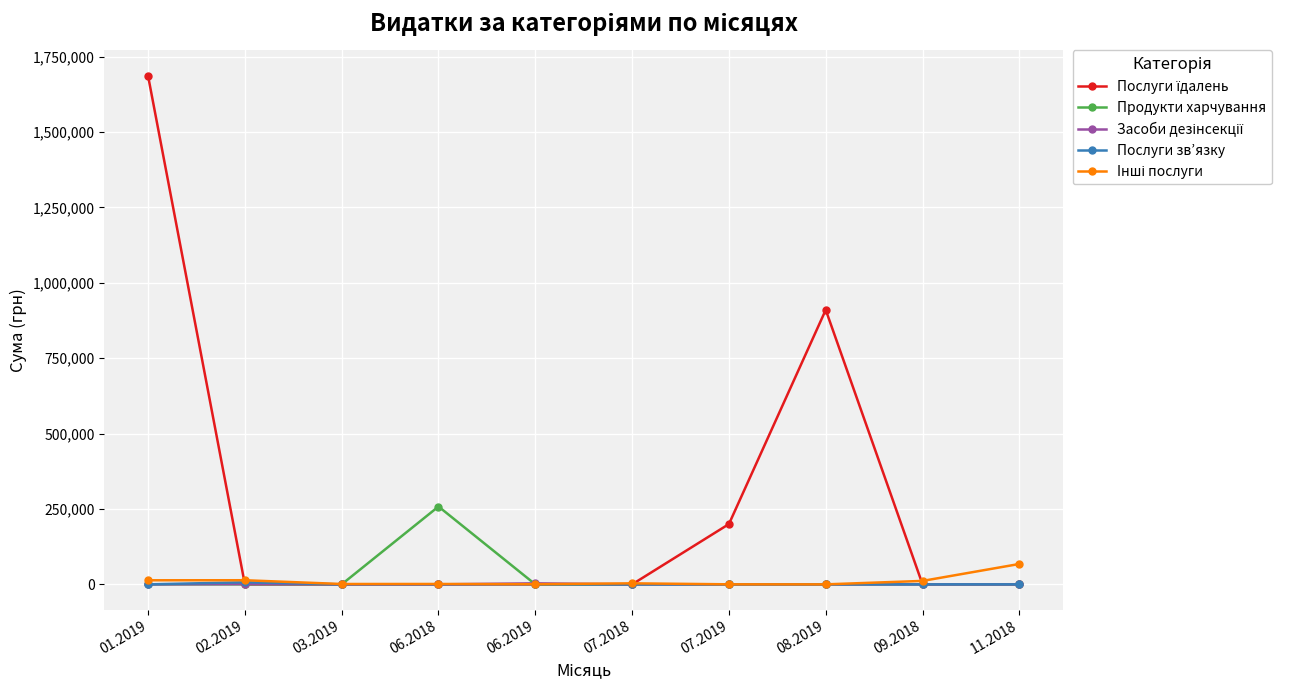

What is the label of the 7th point from the left?

07.2019